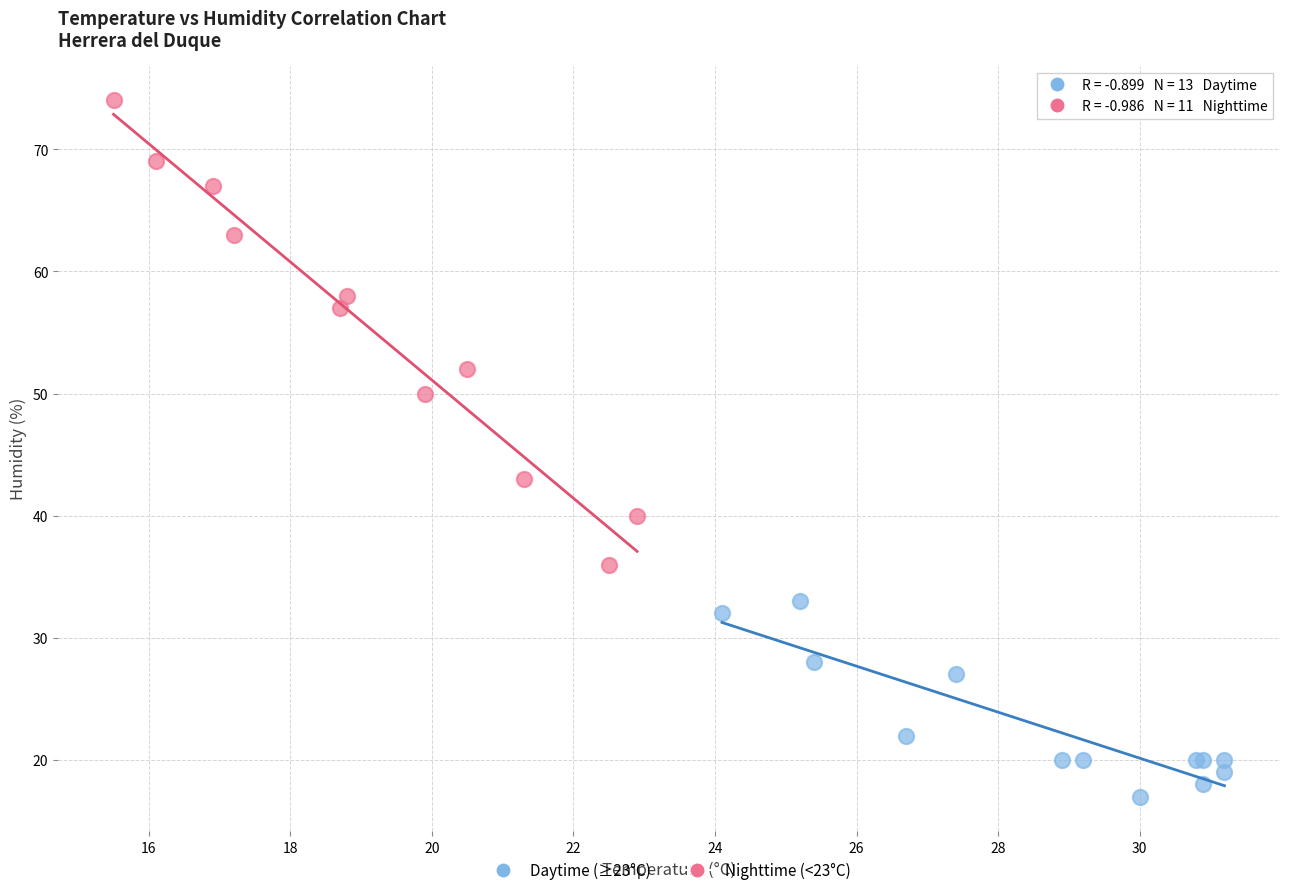

Which series has the largest Y range (max minus min)?

Nighttime (<23°C)